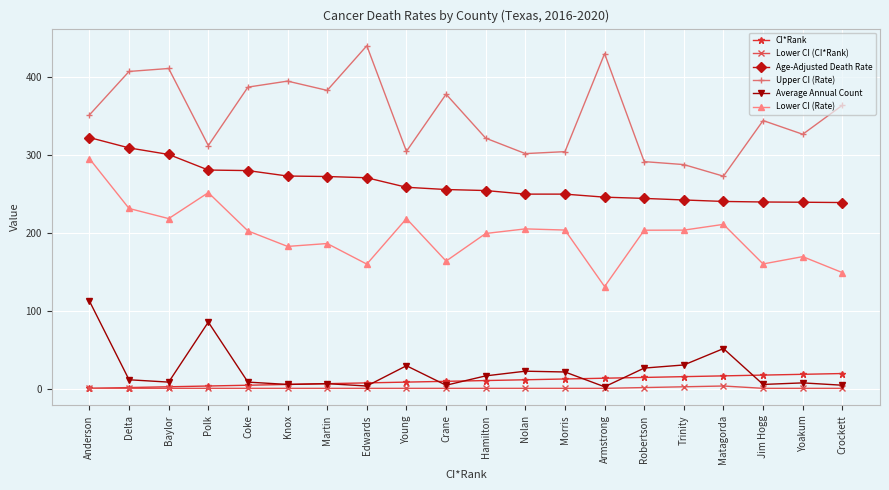

What is the label of the 12th point from the right?

Young